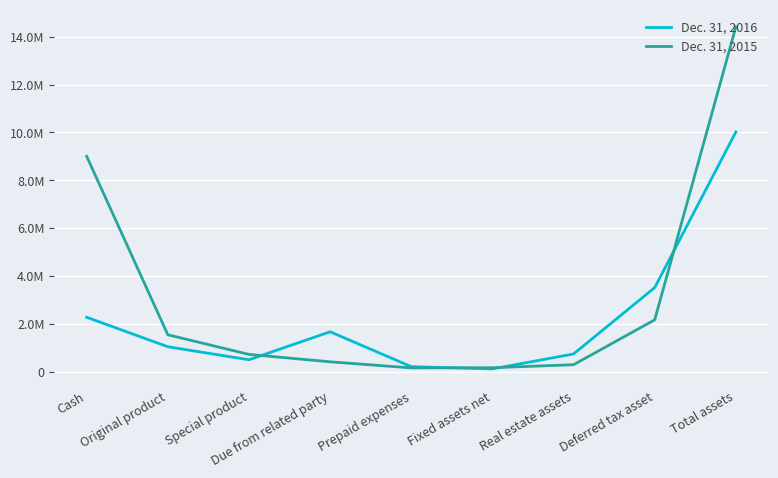

How many times do Dec. 31, 2015 and Dec. 31, 2016 cross each other?

4